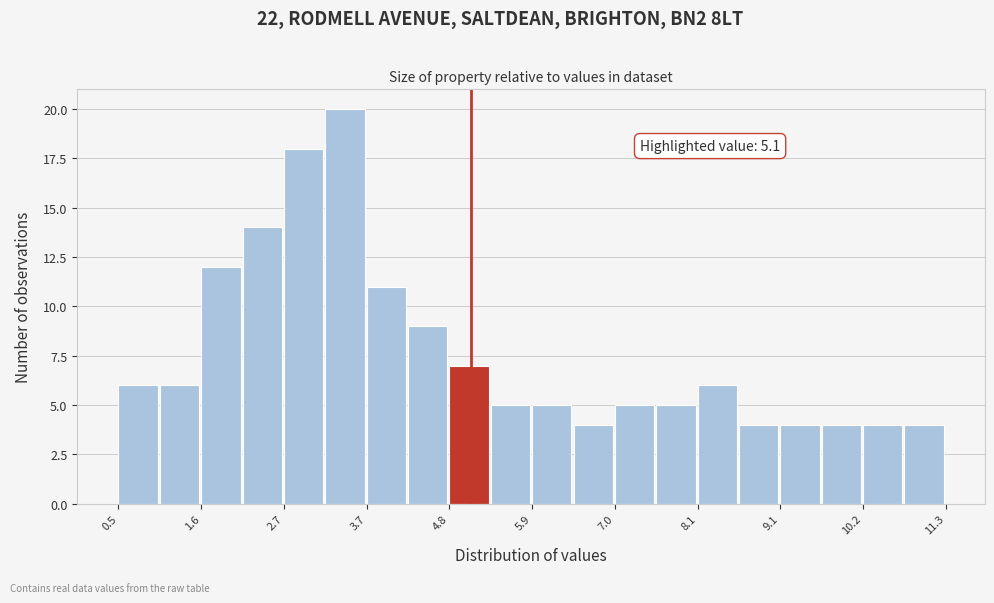

Read against the x-axis, roughly where is the centre of the tallest bar?

3.4